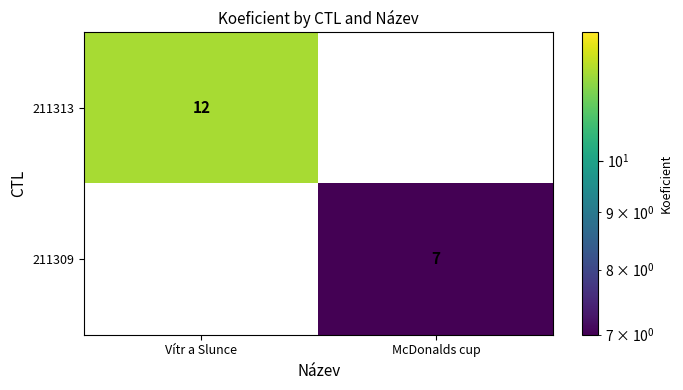

What is the sum of the 211313 values at Vítr a Slunce and McDonalds cup?

12